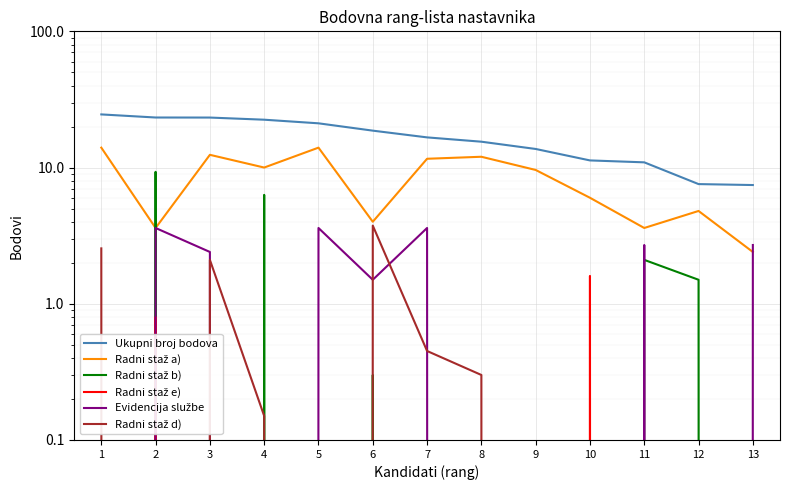

Which series has the widest spread of values?

Ukupni broj bodova